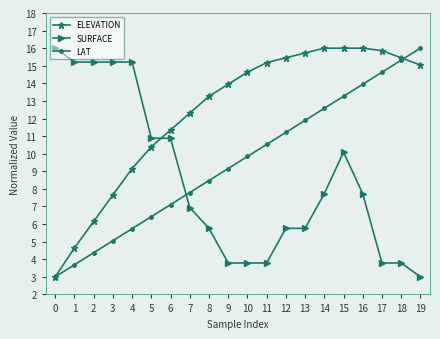

Reading left to right, extract all data points from this chart.

ELEVATION: 0=3.0	1=4.6	2=6.1	3=7.7	4=9.2	5=10.4	6=11.3	7=12.3	8=13.3	9=13.9	10=14.6	11=15.2	12=15.5	13=15.7	14=16.0	15=16.0	16=16.0	17=15.9	18=15.5	19=15.0
SURFACE: 0=16.0	1=15.2	2=15.2	3=15.2	4=15.2	5=10.9	6=10.9	7=6.9	8=5.8	9=3.8	10=3.8	11=3.8	12=5.8	13=5.8	14=7.7	15=10.1	16=7.7	17=3.8	18=3.8	19=3.0
LAT: 0=3.0	1=3.7	2=4.4	3=5.1	4=5.7	5=6.4	6=7.1	7=7.8	8=8.5	9=9.2	10=9.8	11=10.5	12=11.2	13=11.9	14=12.6	15=13.3	16=13.9	17=14.6	18=15.3	19=16.0